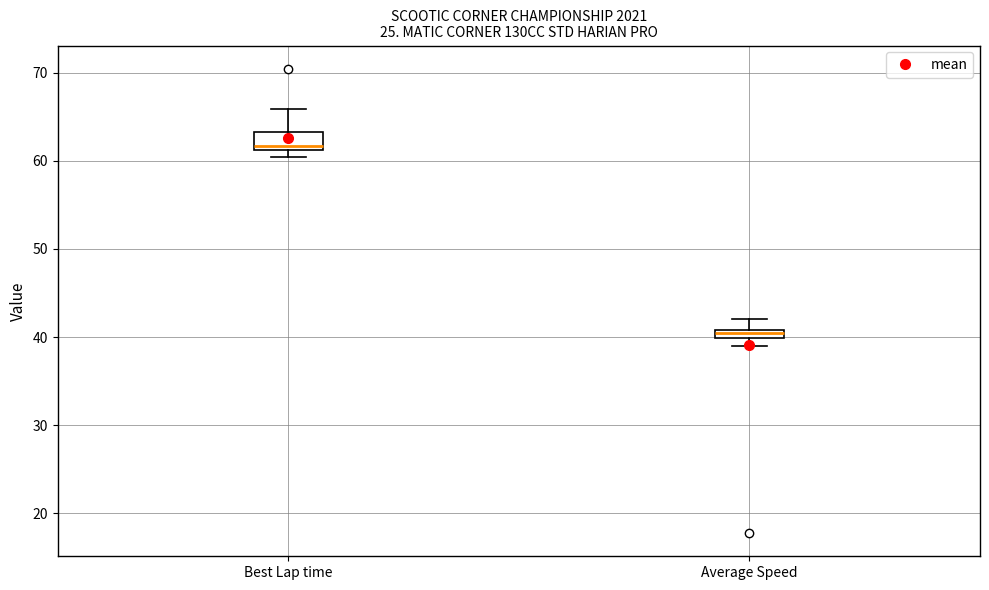

Which box is the tallest, from its lower edge to its upper edge?

Best Lap time